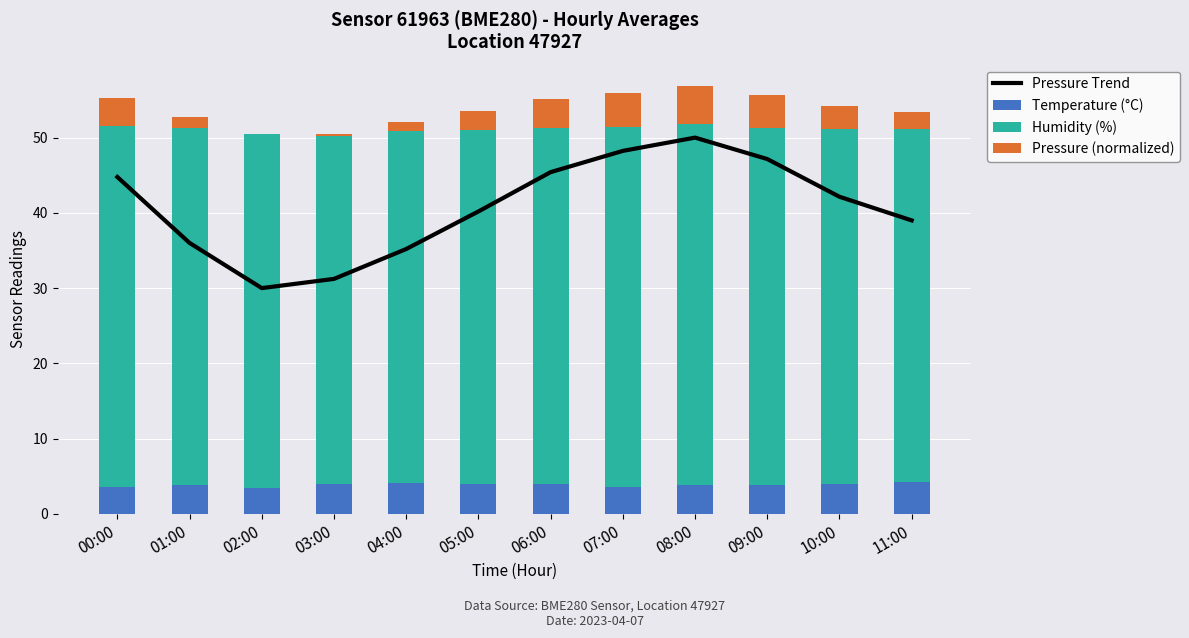

What is the label of the 1st bar from the left?

00:00